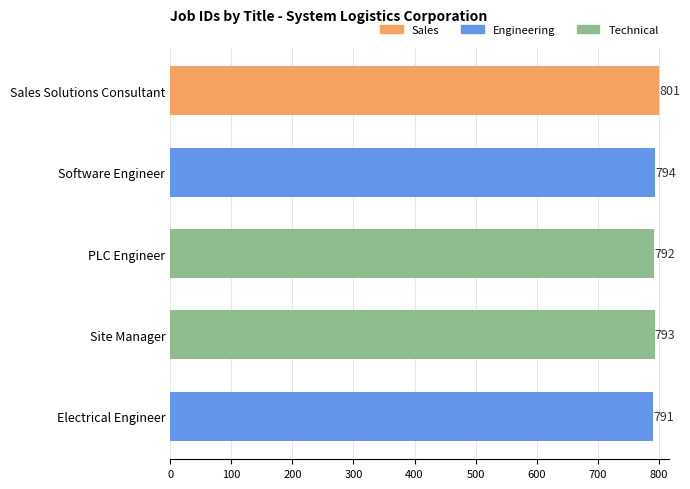

What is the ratio of the value at Electrical Engineer to the value at Sales Solutions Consultant?

1.0